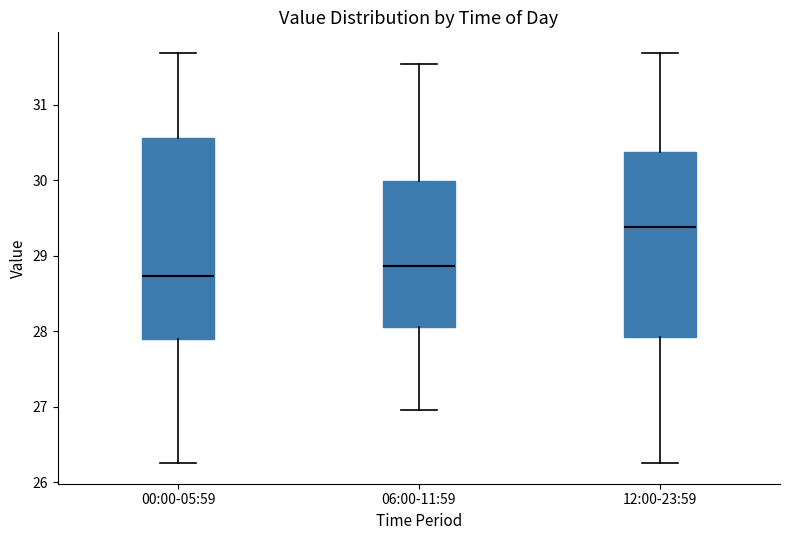

Reading left to right, transcribe this box plot: for each box, give where its median line is, the range the box spans, and where its two whiskers end, as read against the y-axis. The values are not printed on the chart, so give them approximately, as read against the axis.

00:00-05:59: median 28.7, box 27.9 to 30.6, whiskers 26.3 to 31.7
06:00-11:59: median 28.9, box 28.1 to 30.0, whiskers 27.0 to 31.5
12:00-23:59: median 29.4, box 27.9 to 30.4, whiskers 26.3 to 31.7